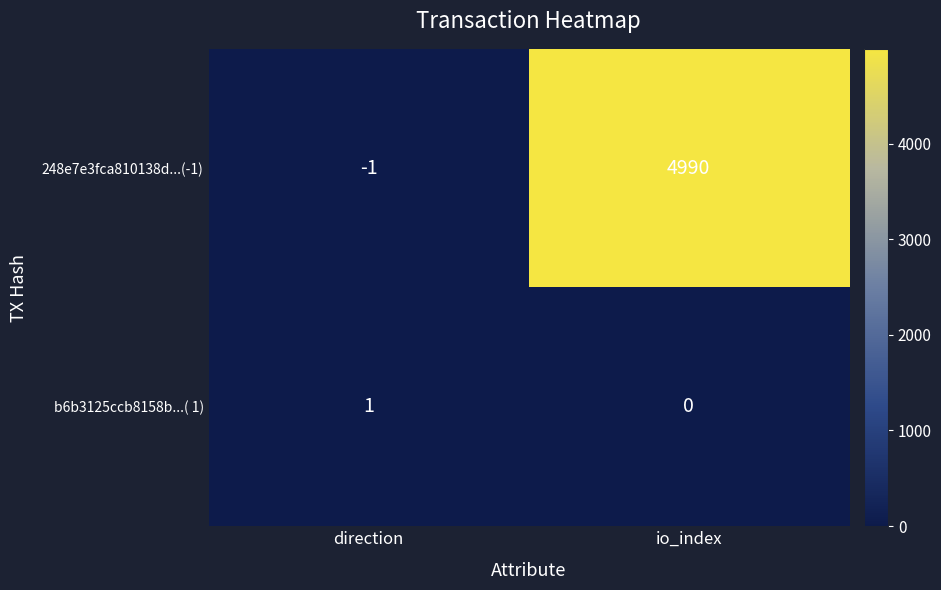

What is the difference between the maximum and minimum values in the 248e7e3fca810138d...(-1) series?

4991